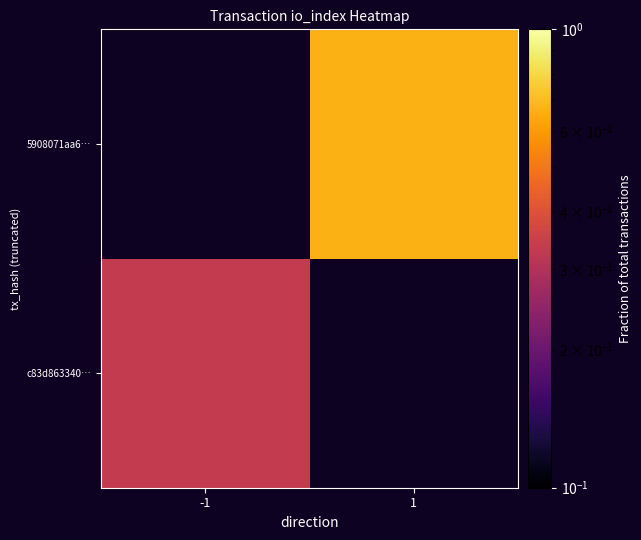

What is the highest value of the c83d863340… series?

0.3